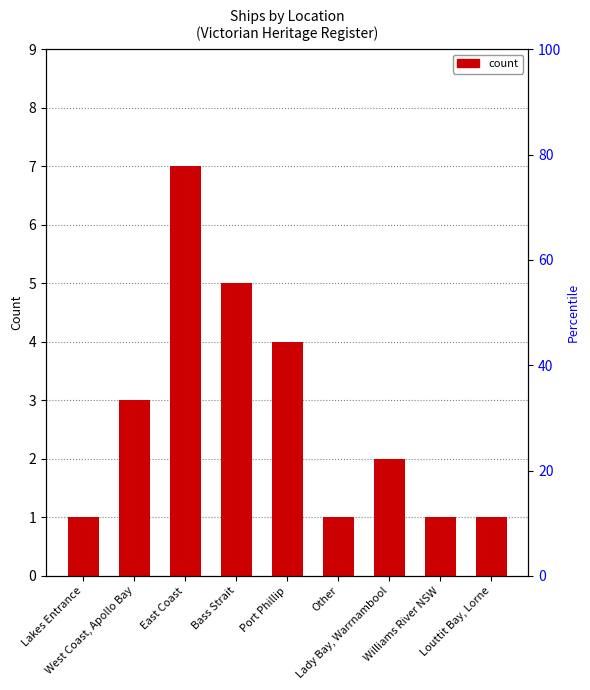

Where does the data first go above 2?

West Coast, Apollo Bay